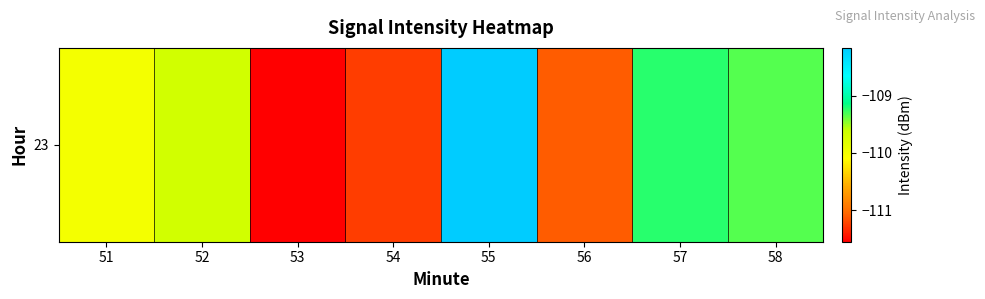

List the labels in order of value, largest first.

55, 57, 58, 52, 51, 56, 54, 53